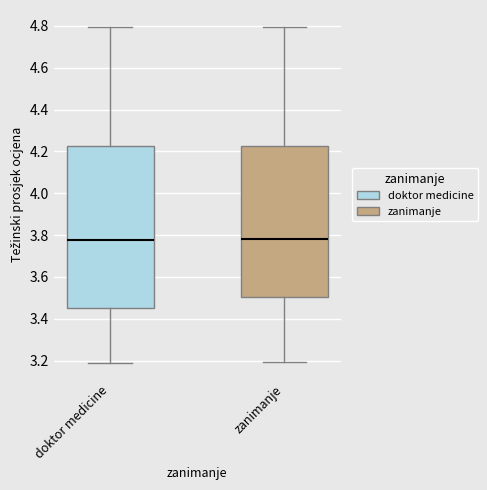

Reading left to right, read every box against the y-axis: the position of its median line, the range the box covers, and the ends of its whiskers. The values are not printed on the chart, so give them approximately, as read against the axis.

doktor medicine: median 3.78, box 3.46 to 4.22, whiskers 3.20 to 4.80
zanimanje: median 3.78, box 3.50 to 4.22, whiskers 3.20 to 4.80